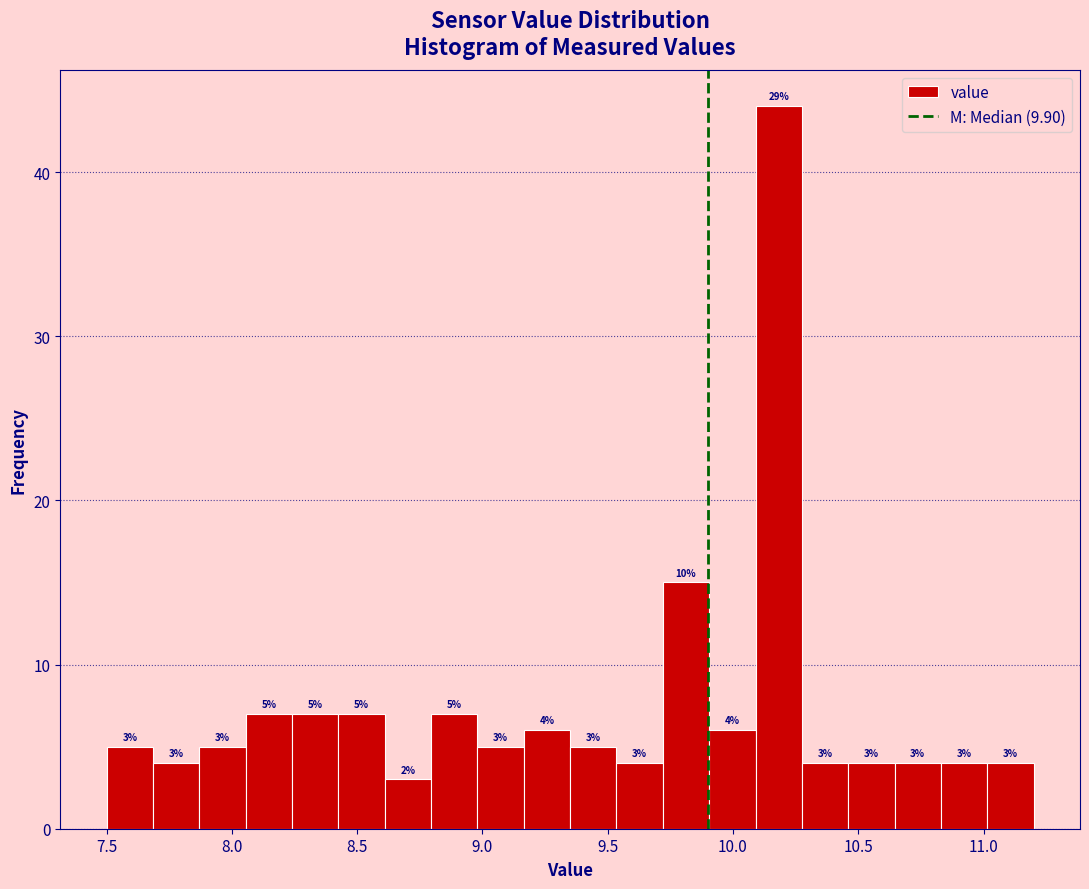

Read against the x-axis, roughly where is the centre of the tallest bar?

10.20